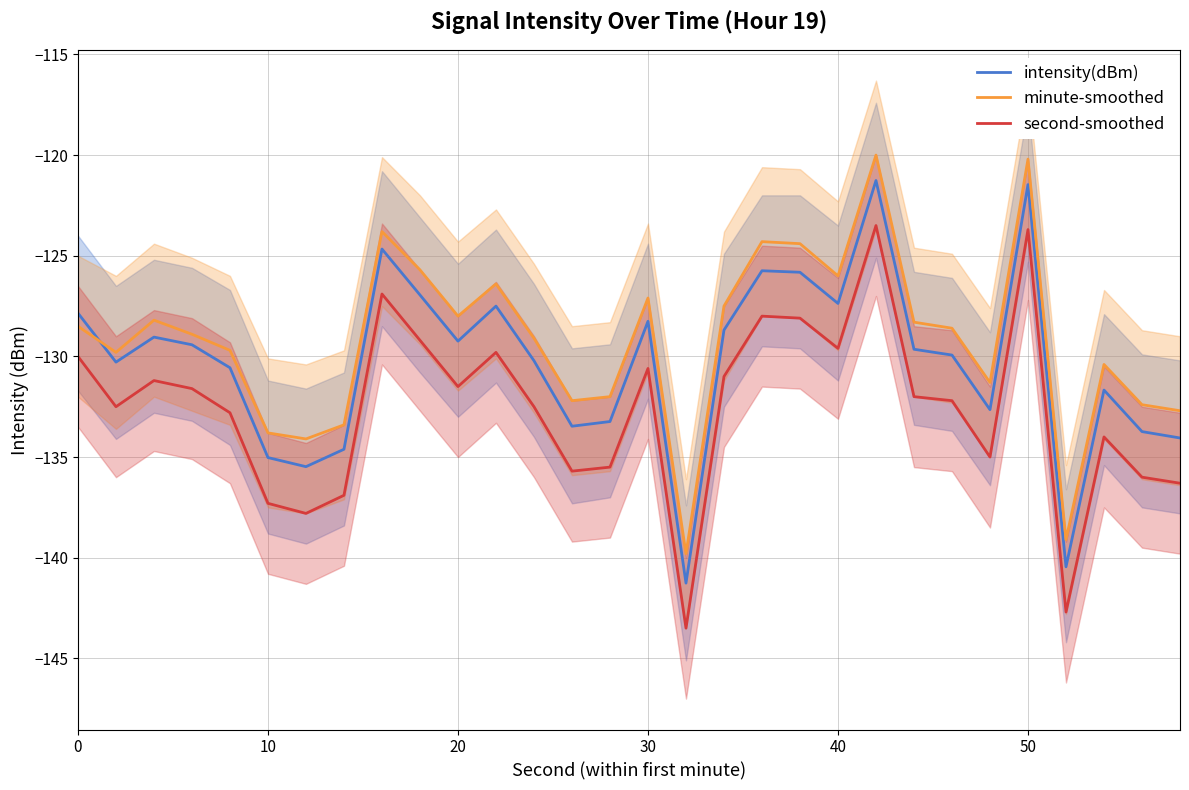

What are all the series names shown in the legend?

intensity(dBm), minute-smoothed, second-smoothed